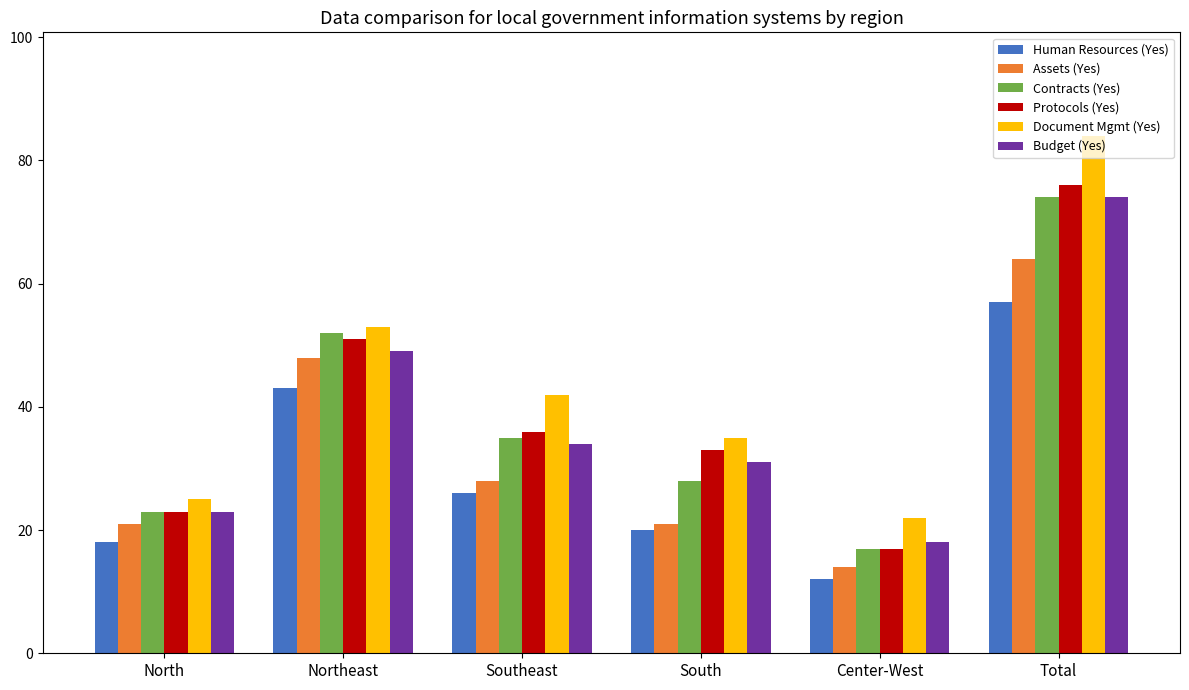

What is the average value of the Protocols (Yes) series?

39